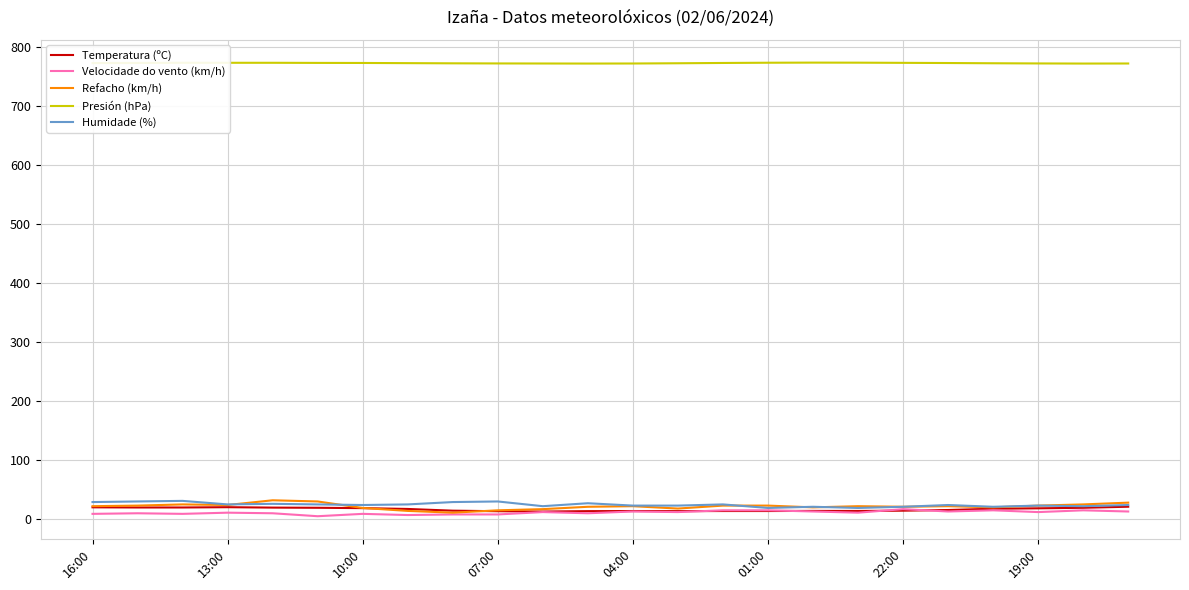

What is the sum of all Presión (hPa) values?

18524.6